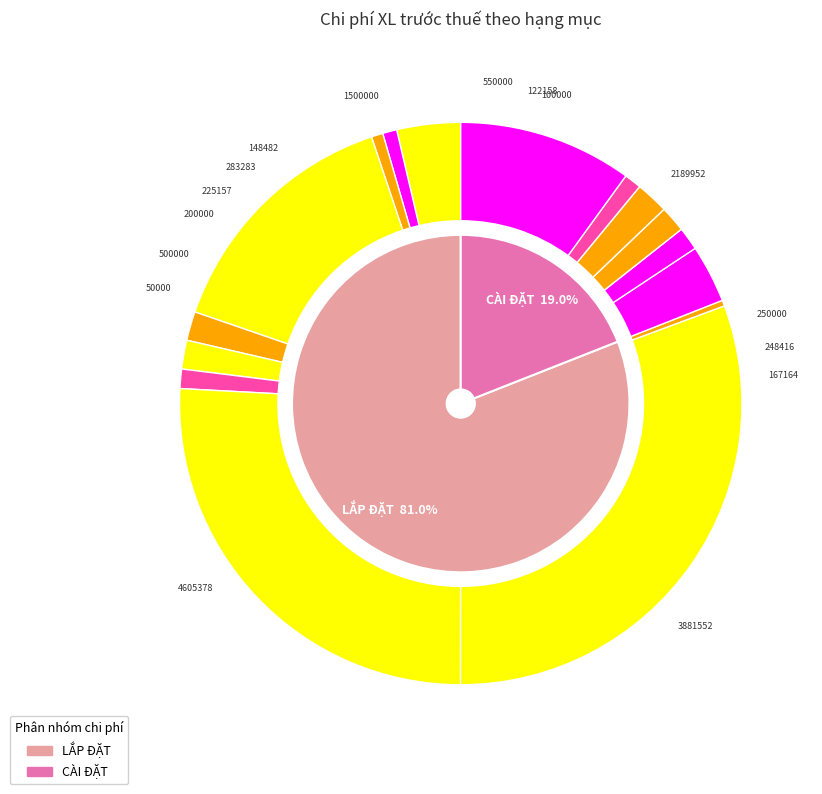

Rank the categories by value from highest to lowest.

Lắp đặt cable mạng vào ống, Lắp đặt cáp đồng UTP, Lắp đặt Wireless Lan, Cài đặt, cấu hình, hướng dẫn, Lắp đặt Màn hình 86 inch, Cài đặt thiết bị Hội nghị, Cài đặt Switch, Lắp đặt thiết bị định tuyến, Lắp đặt Switch, Cài đặt thiết bị định tuyến, Cài đặt Micro hội nghị, Lắp đặt module và card, Cài đặt module và card, Lắp đặt Camera hội nghị, Lắp đặt Micro hội nghị, Lắp đặt Cáp HDMI